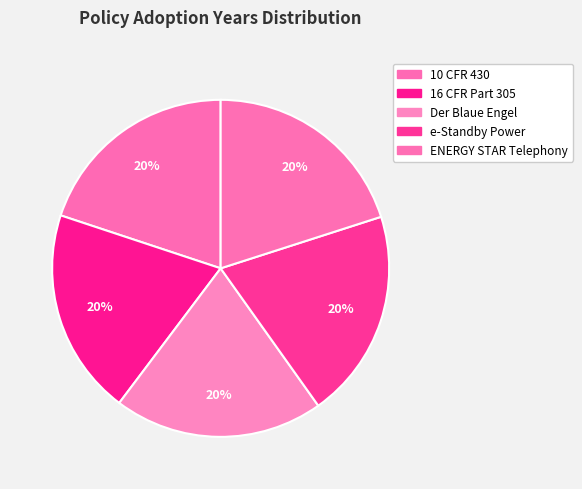

How many slices are in this pie chart?

5